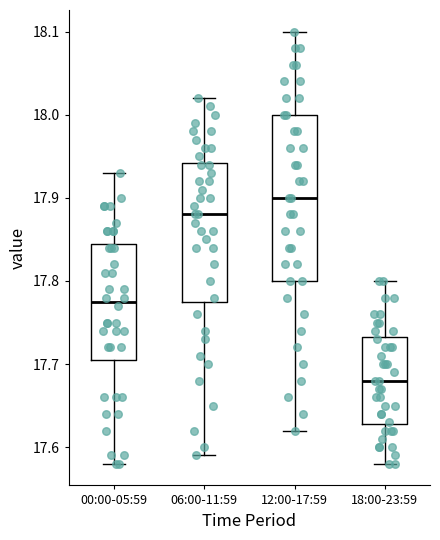

Where does the median line of the box for 00:00-05:59 sit on the y-axis? The values are not printed on the chart, so give them approximately, as read against the axis.

17.78